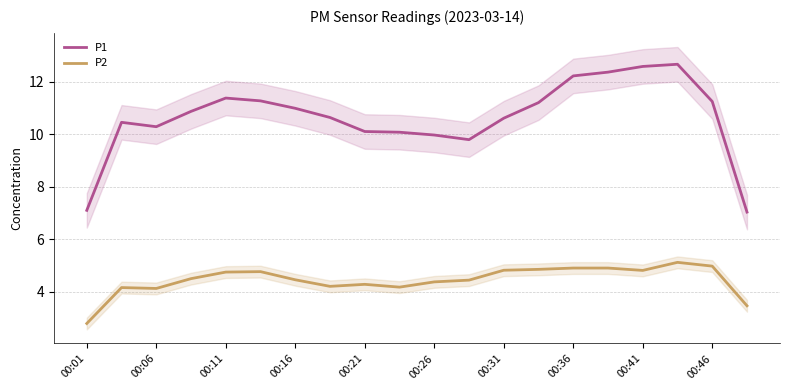

Which category has the lowest value in the P2 series?

00:01